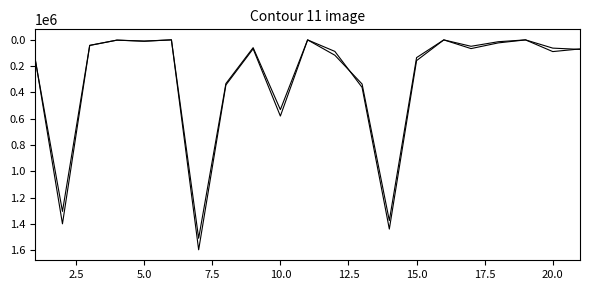

Does the chart display data point markers on the line(s)?

No